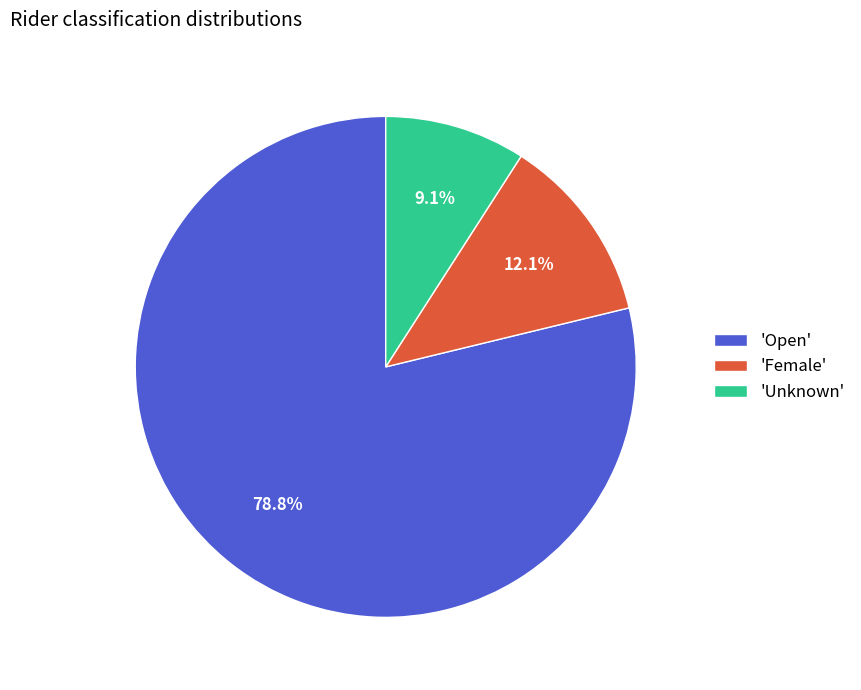

Approximately how many times larger is the value at 'Female' compared to 'Unknown'?

1.3